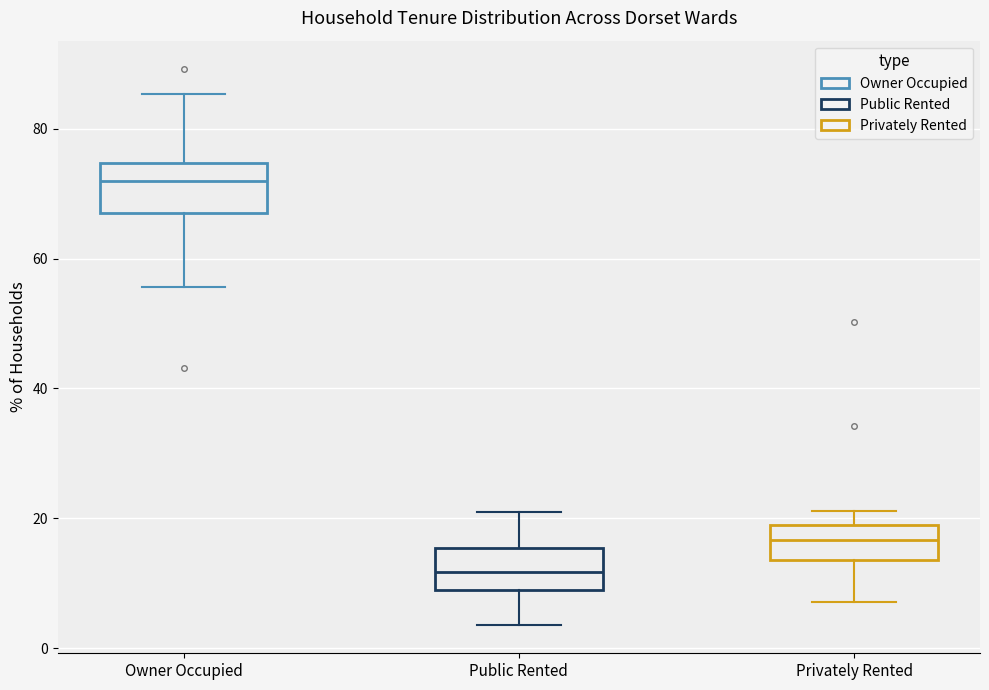

Reading left to right, read every box against the y-axis: the position of its median line, the range the box covers, and the ends of its whiskers. The values are not printed on the chart, so give them approximately, as read against the axis.

Owner Occupied: median 72, box 68 to 74, whiskers 56 to 86
Public Rented: median 12, box 10 to 16, whiskers 4 to 20
Privately Rented: median 16, box 14 to 20, whiskers 8 to 22